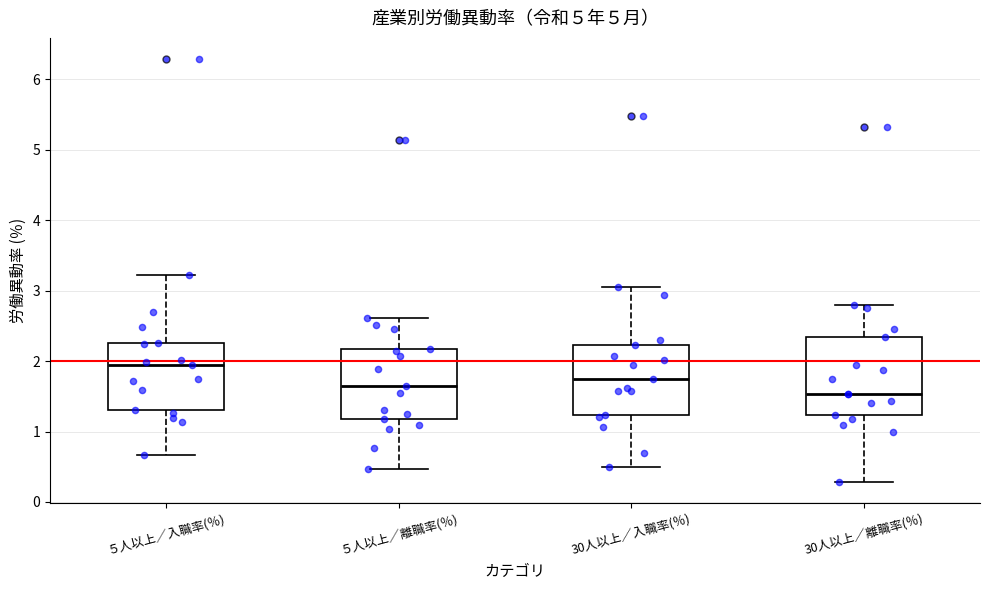

Comparing the boxes themselves (not the whiskers), which one is the tallest?

30人以上／離職率(％)